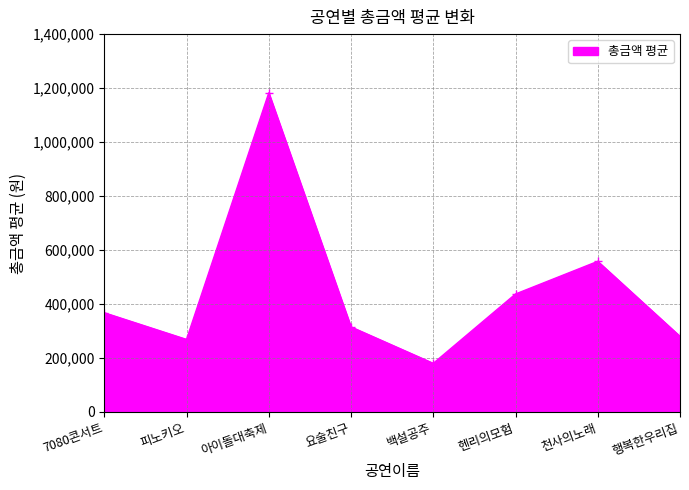

How many distinct data groups are displayed?

1